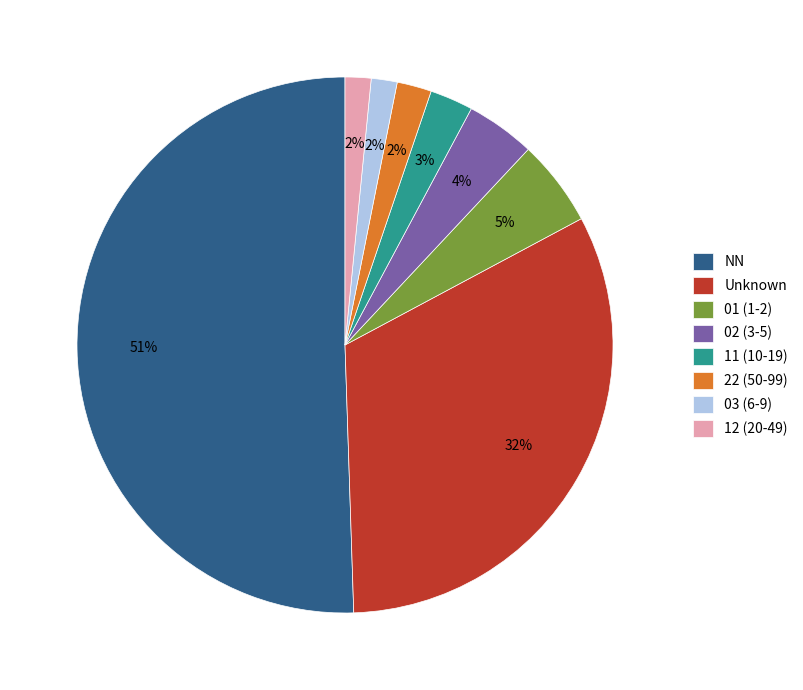

Which category has the biggest portion of the pie?

NN